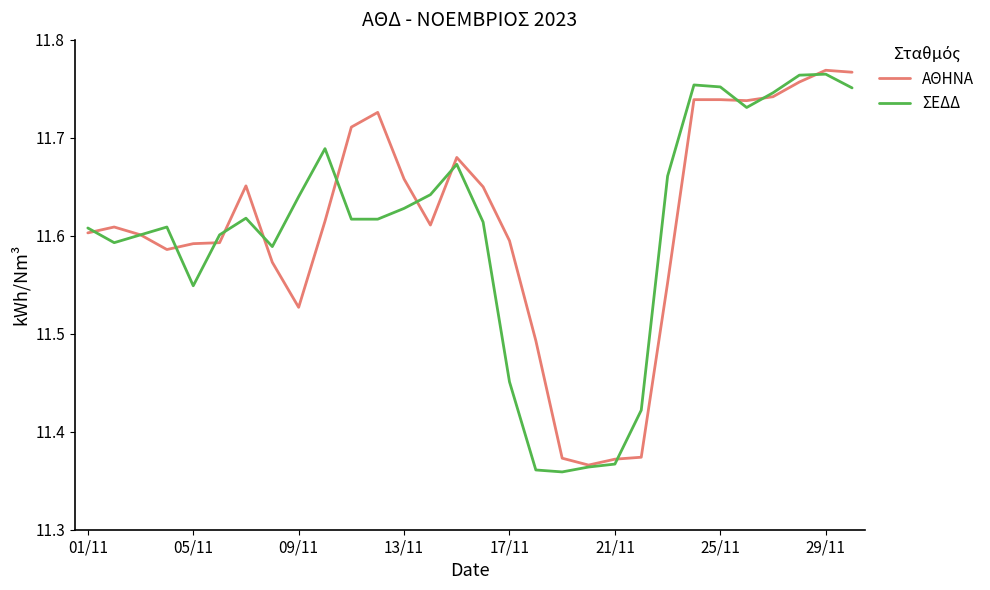

Which series has the largest total across all categories?

ΑΘΗΝΑ